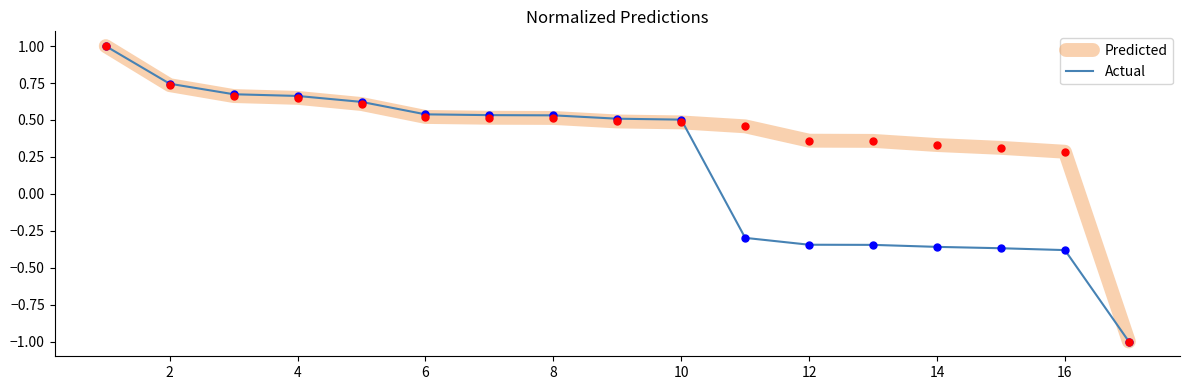

What are all the series names shown in the legend?

Predicted, Actual